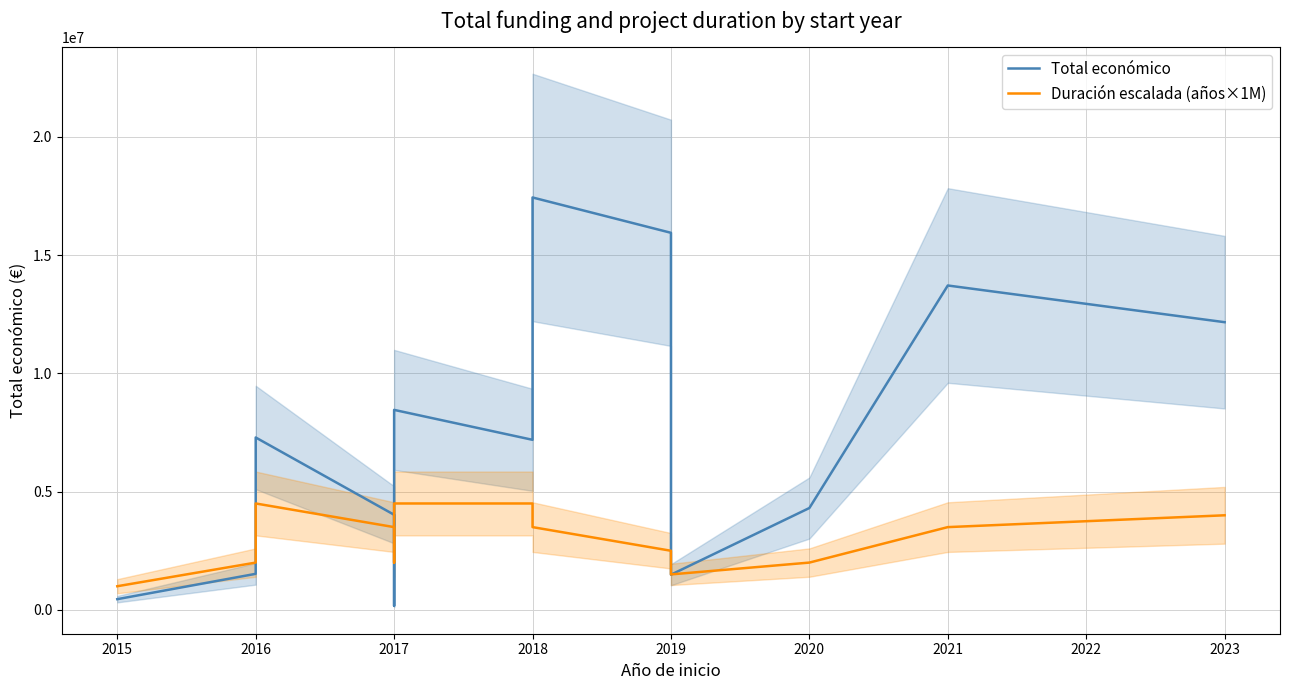

Reading left to right, extract all data points from this chart.

Total económico: 453133.5	1524324.0	3619650.0	5025039.5	6244730.0	7290947.0	4022250.0	584513.5	170121.0	3793306.0	8458245.5	7192246.5	17442010.5	15947692.0	1487928.0	4308151.5	13719246.5	12167000.0
Duración escalada (años×1M): 1000000.0	2000000.0	2500000.0	3500000.0	4000000.0	4500000.0	3500000.0	2000000.0	2000000.0	3000000.0	4500000.0	4500000.0	3500000.0	2500000.0	1500000.0	2000000.0	3500000.0	4000000.0